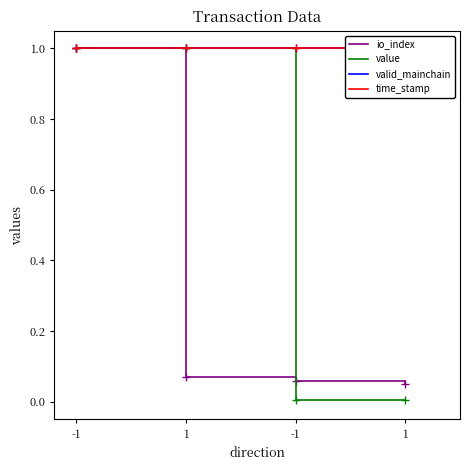

What is the total value across all series at -1?

4.0